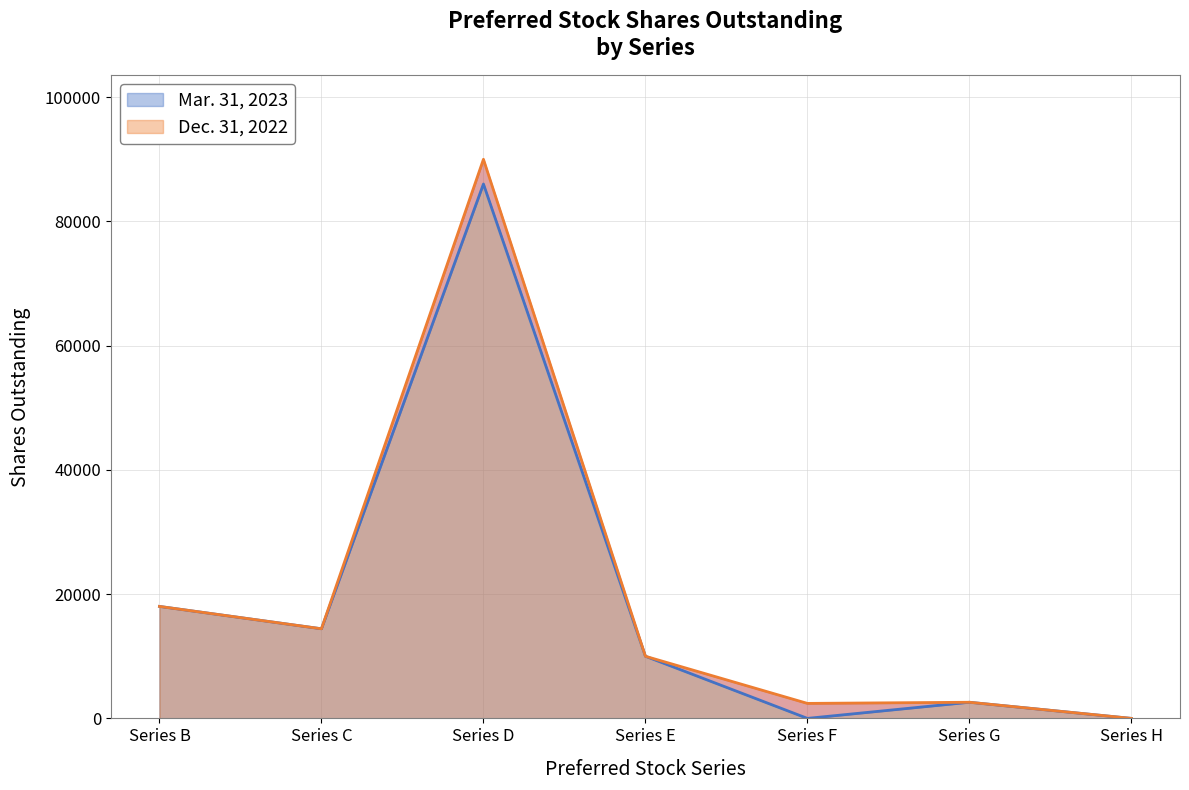

True or false: Dec. 31, 2022 has a value of 2413 at Series F.

True